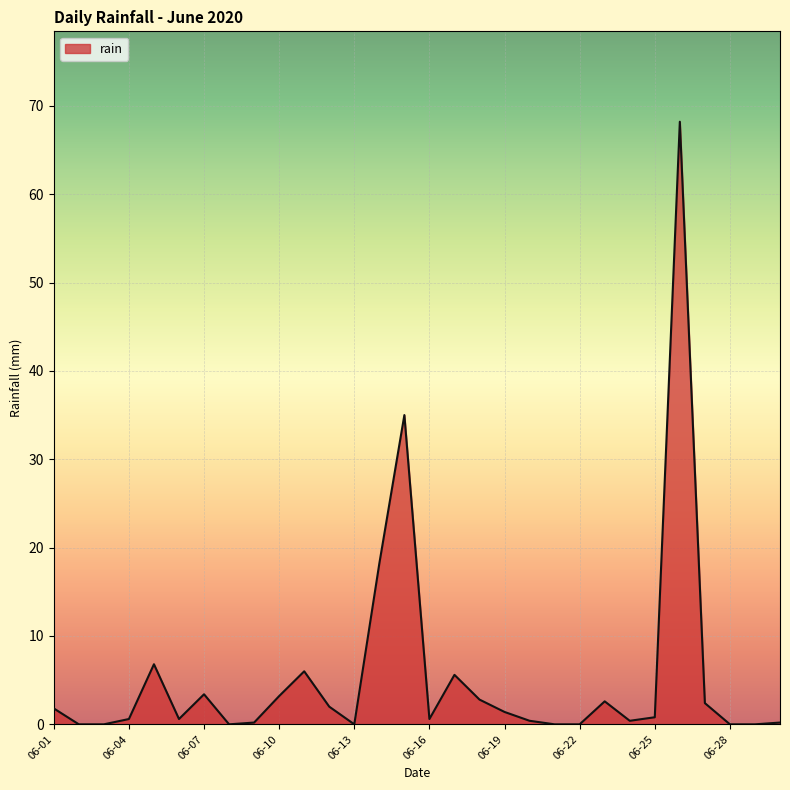

What is the greatest value displayed?

68.2